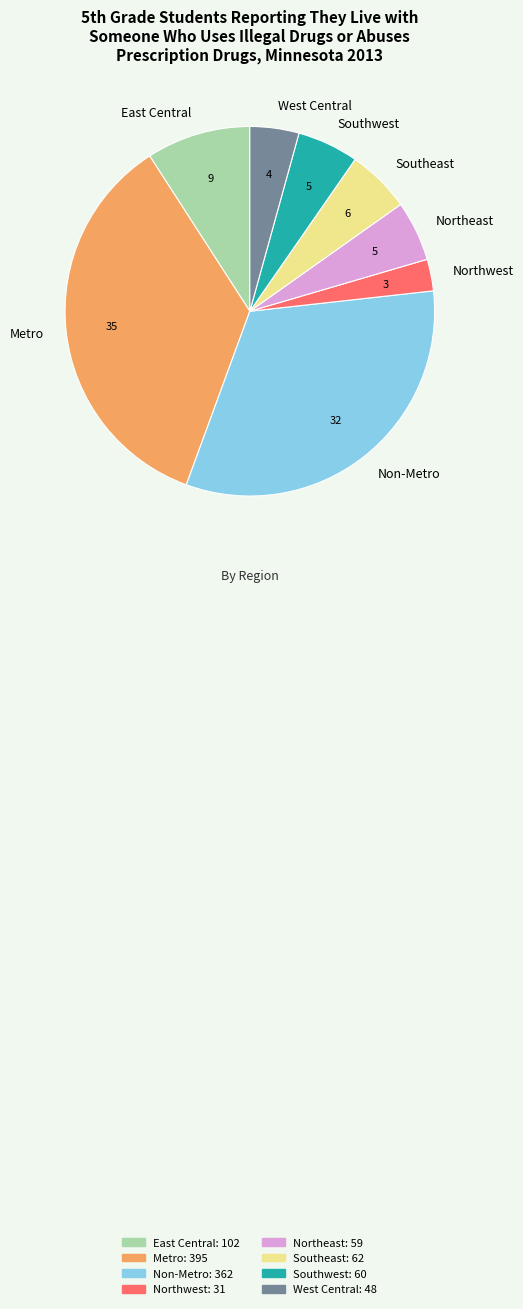

Do Southwest and Southeast together represent more than half of the pie?

No